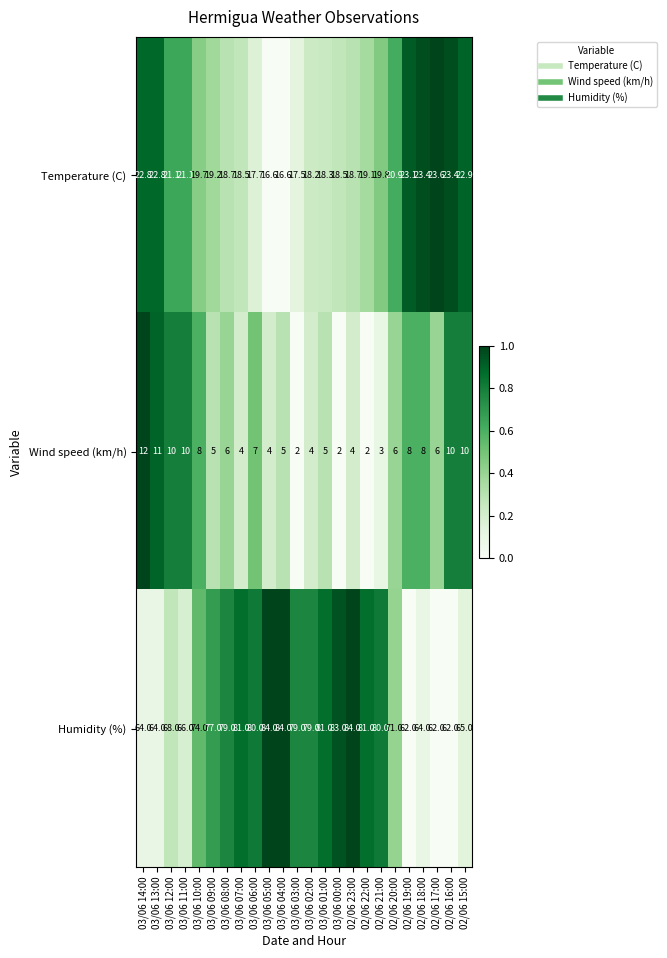

What is the maximum value shown in the chart?

84.0